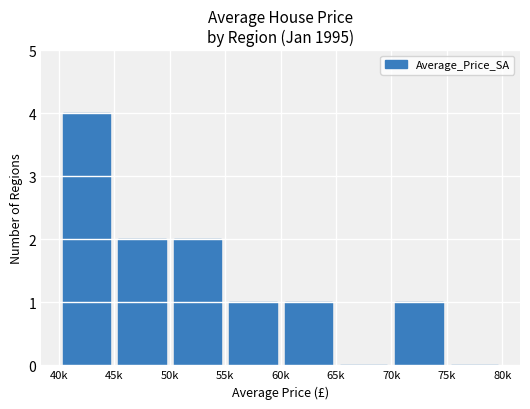

What is the greatest value displayed?

4